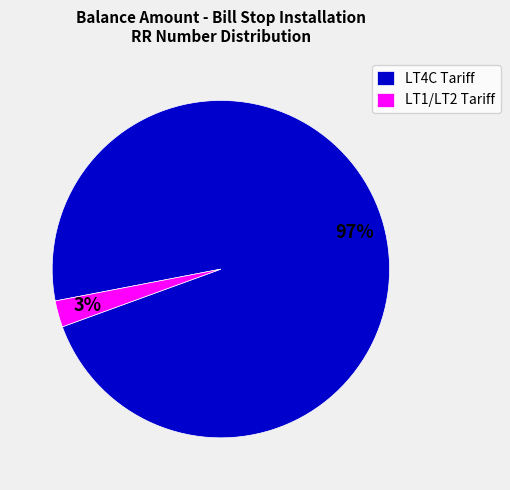

Which slice is the largest?

LT4C Tariff